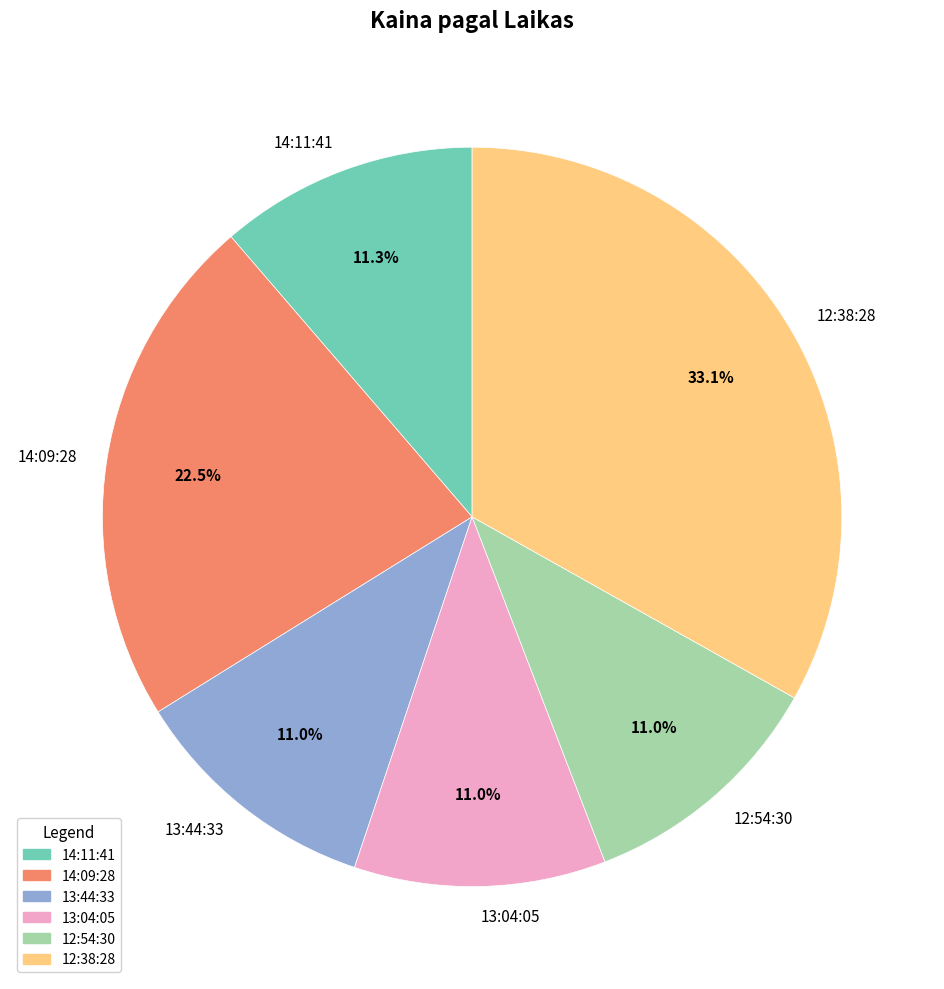

Does 13:04:05 represent more than half of the total?

No